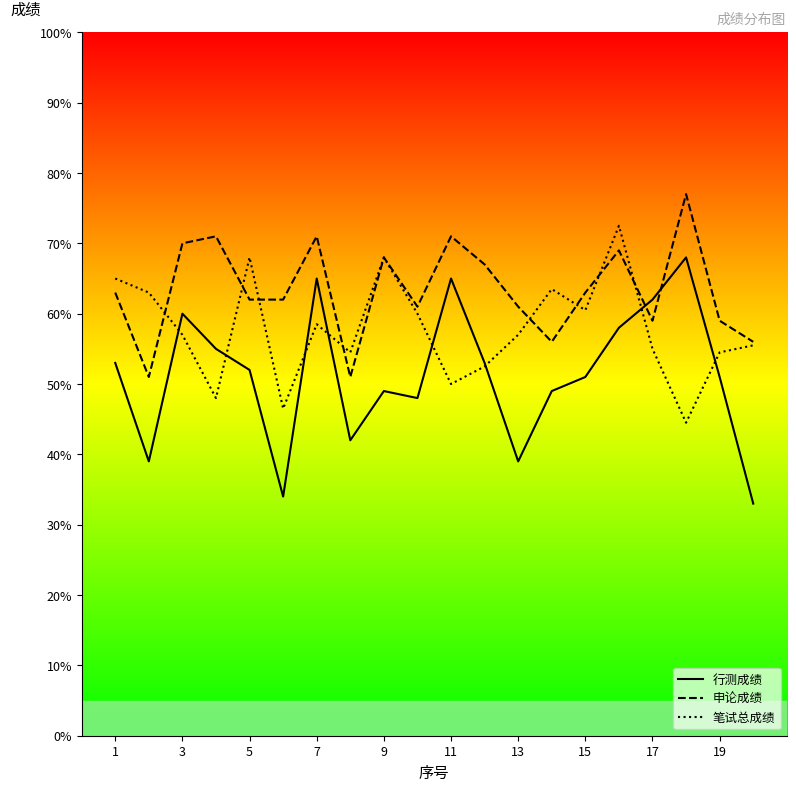

Which series ends up on top after the final intersection of 申论成绩 and 行测成绩?

申论成绩